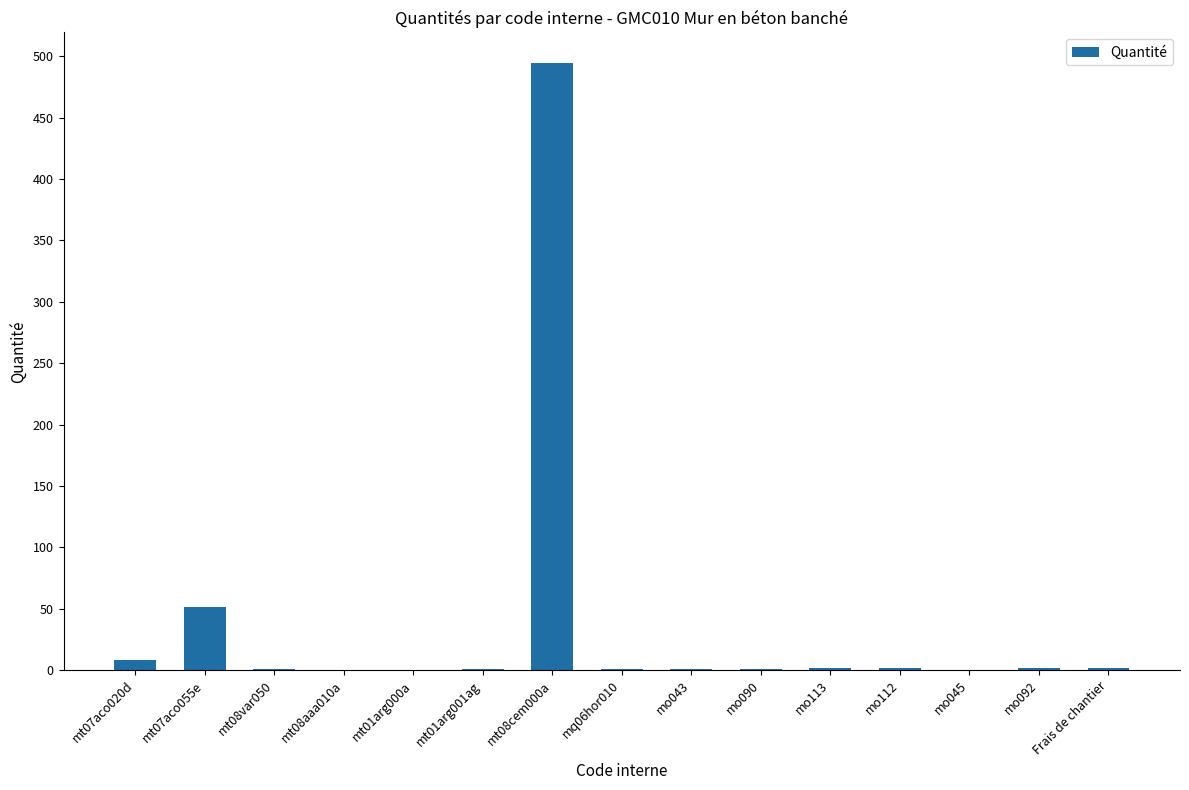

What is the sum of all values?

564.5